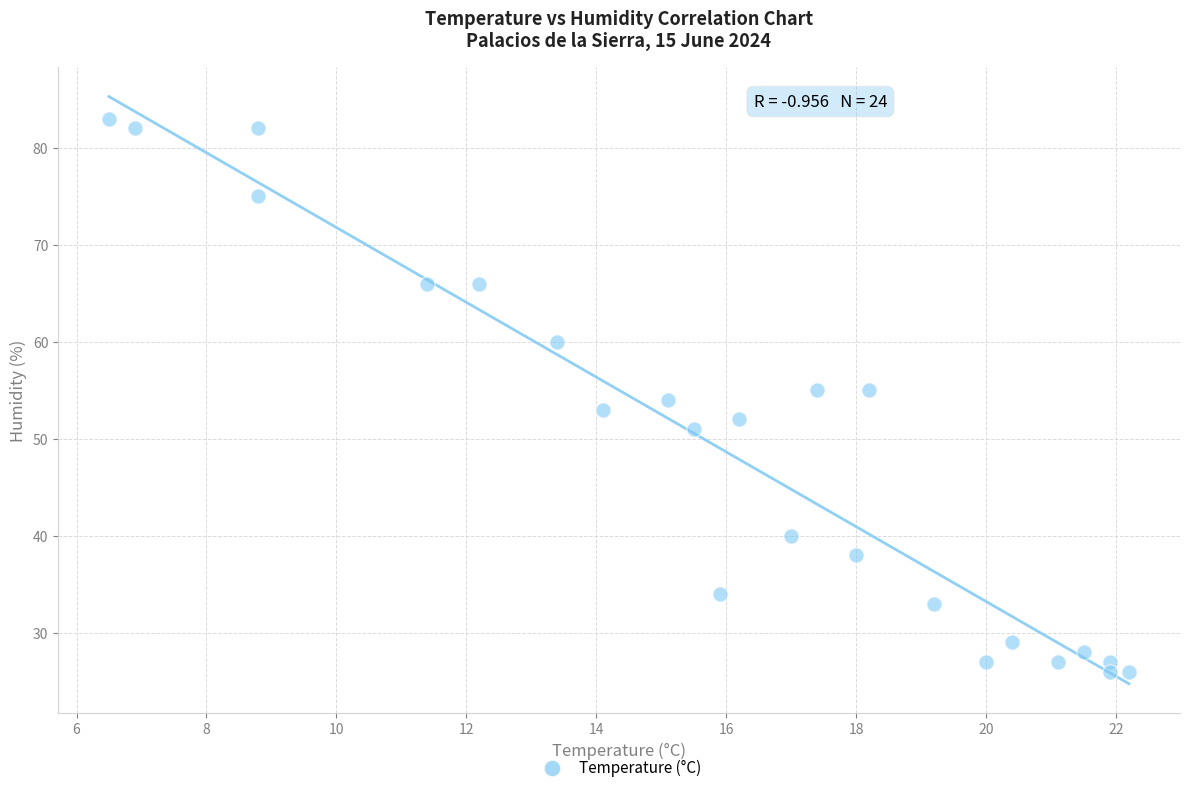

What is the range of Y values (max minus min)?

57